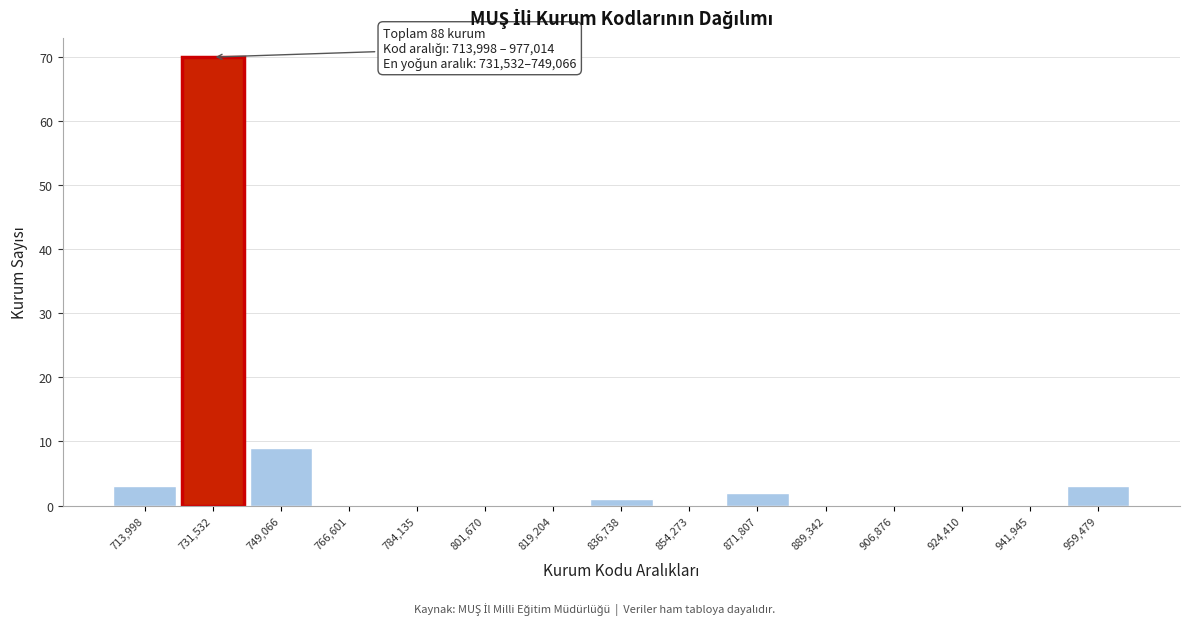

Reading right to left, extract all data points from this chart.

959,479=3	941,945=0	924,410=0	906,876=0	889,342=0	871,807=2	854,273=0	836,738=1	819,204=0	801,670=0	784,135=0	766,601=0	749,066=9	731,532=70	713,998=3